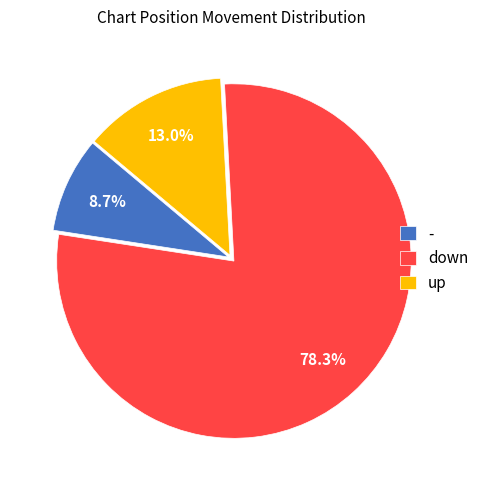

To the nearest percent, what percentage of the pie is down?

78%